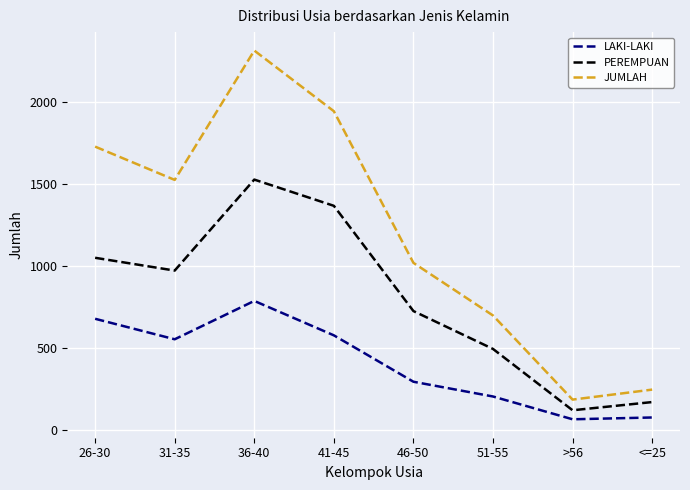

What is the average value of the PEREMPUAN series?

803